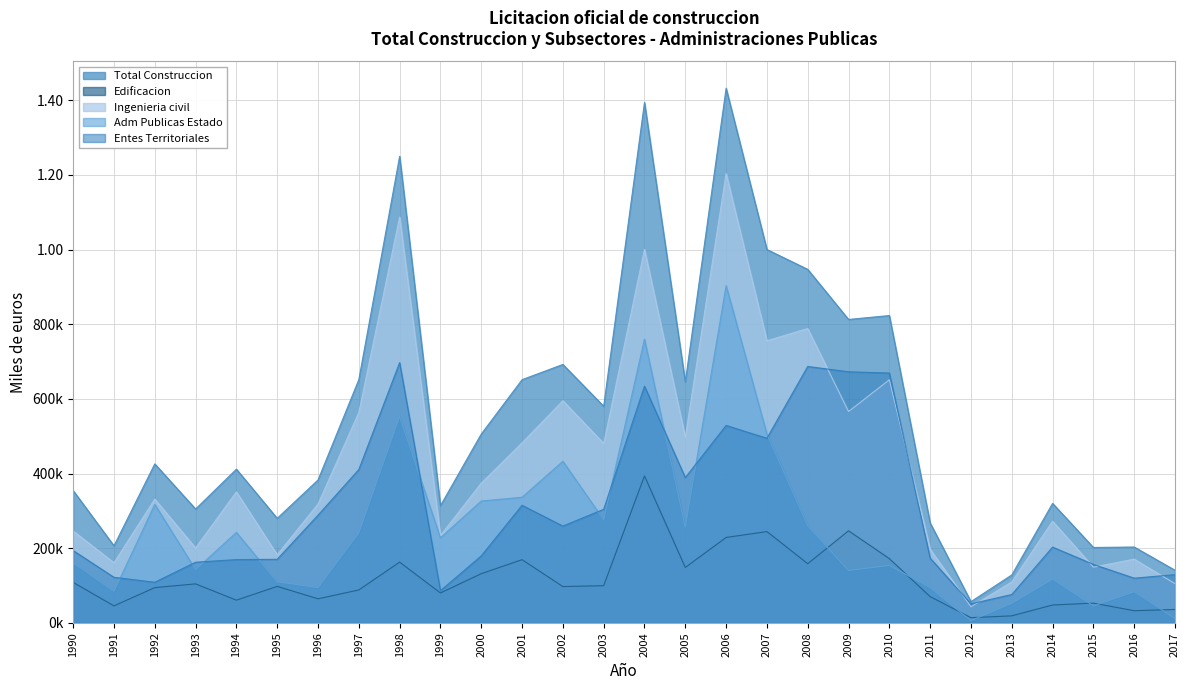

True or false: Ingenieria civil and Edificacion intersect in this chart.

False